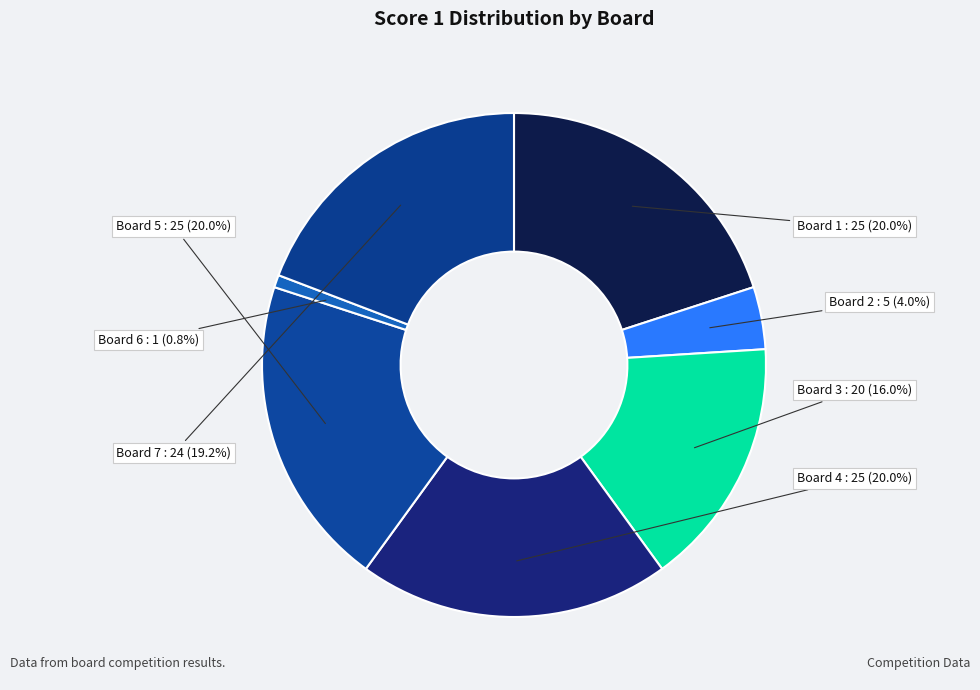

Count the number of slices in the pie.

7